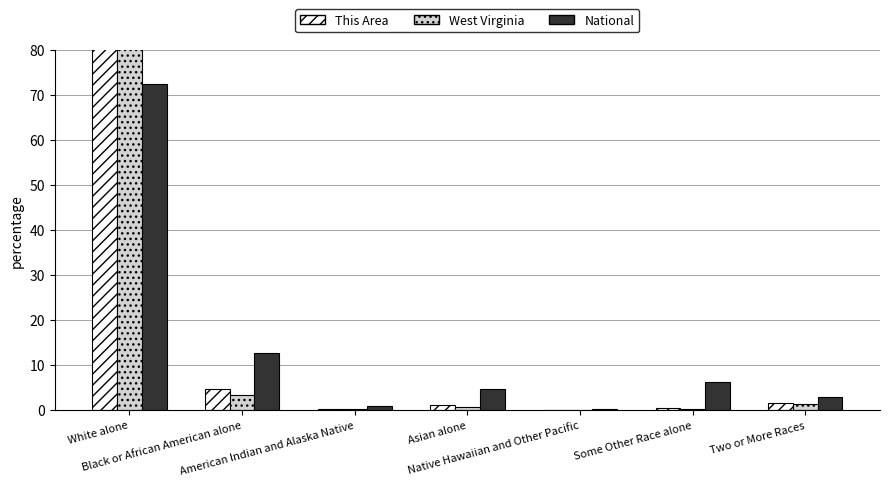

Rank the categories by West Virginia value from lowest to highest.

Native Hawaiian and Other Pacific, American Indian and Alaska Native, Some Other Race alone, Asian alone, Two or More Races, Black or African American alone, White alone